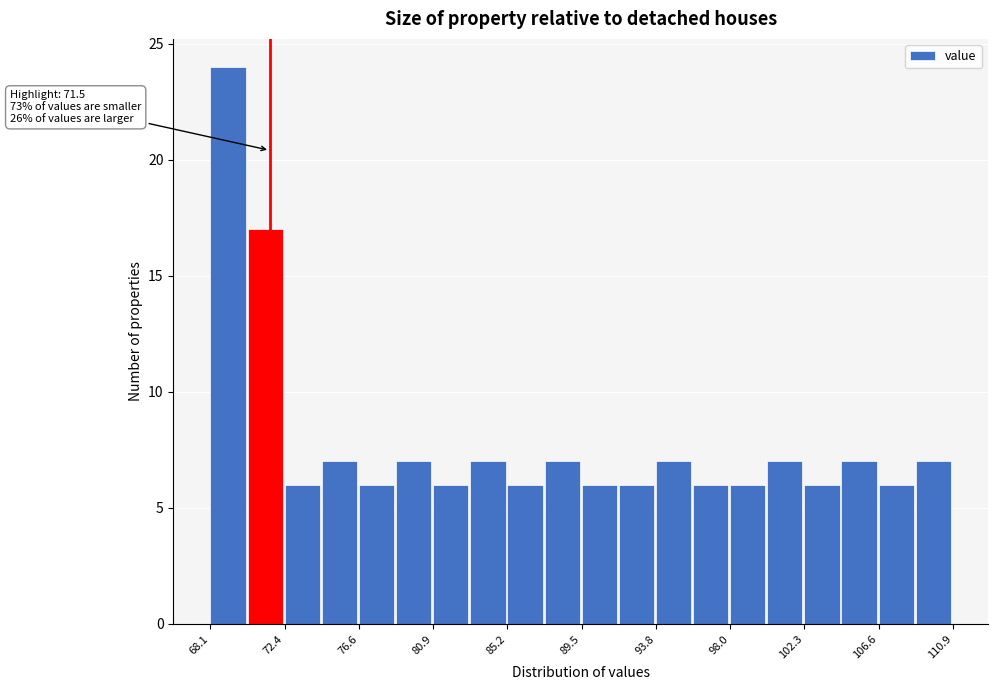

Which range on the x-axis has the tallest bar?

68.0 to 70.0